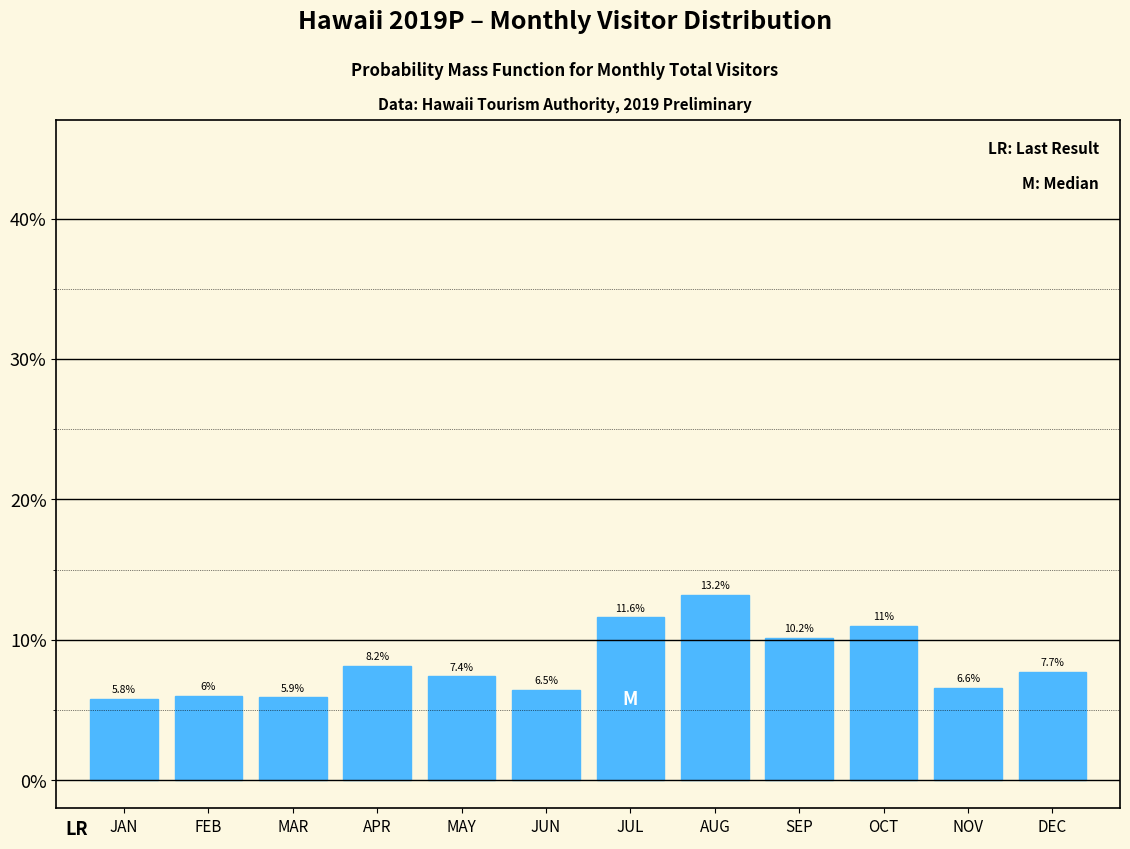

Reading right to left, extract all data points from this chart.

DEC=7.7	NOV=6.6	OCT=11.0	SEP=10.2	AUG=13.2	JUL=11.6	JUN=6.5	MAY=7.4	APR=8.2	MAR=5.9	FEB=6.0	JAN=5.8